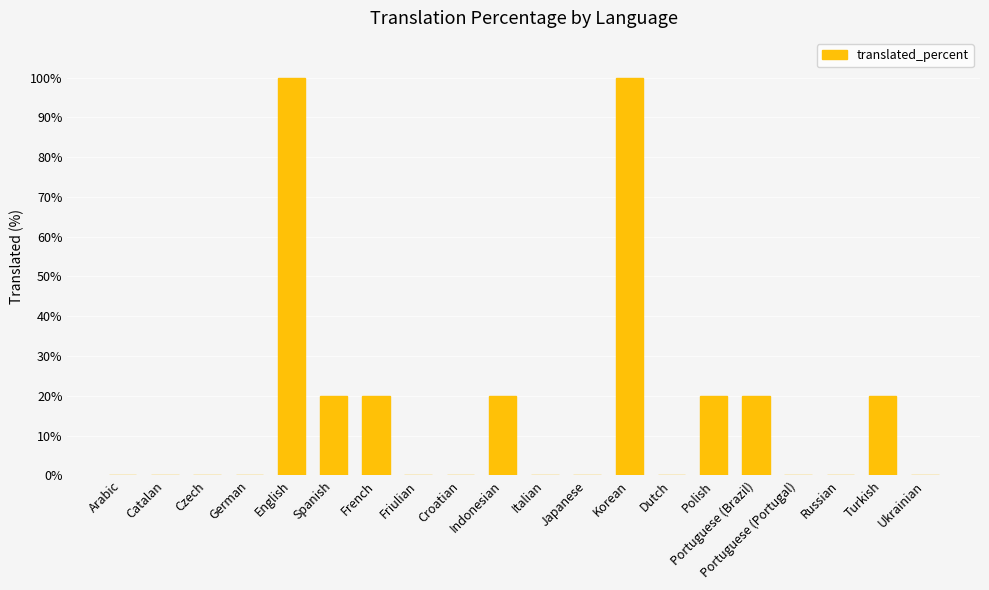

True or false: the data shows 0 at Russian.

True